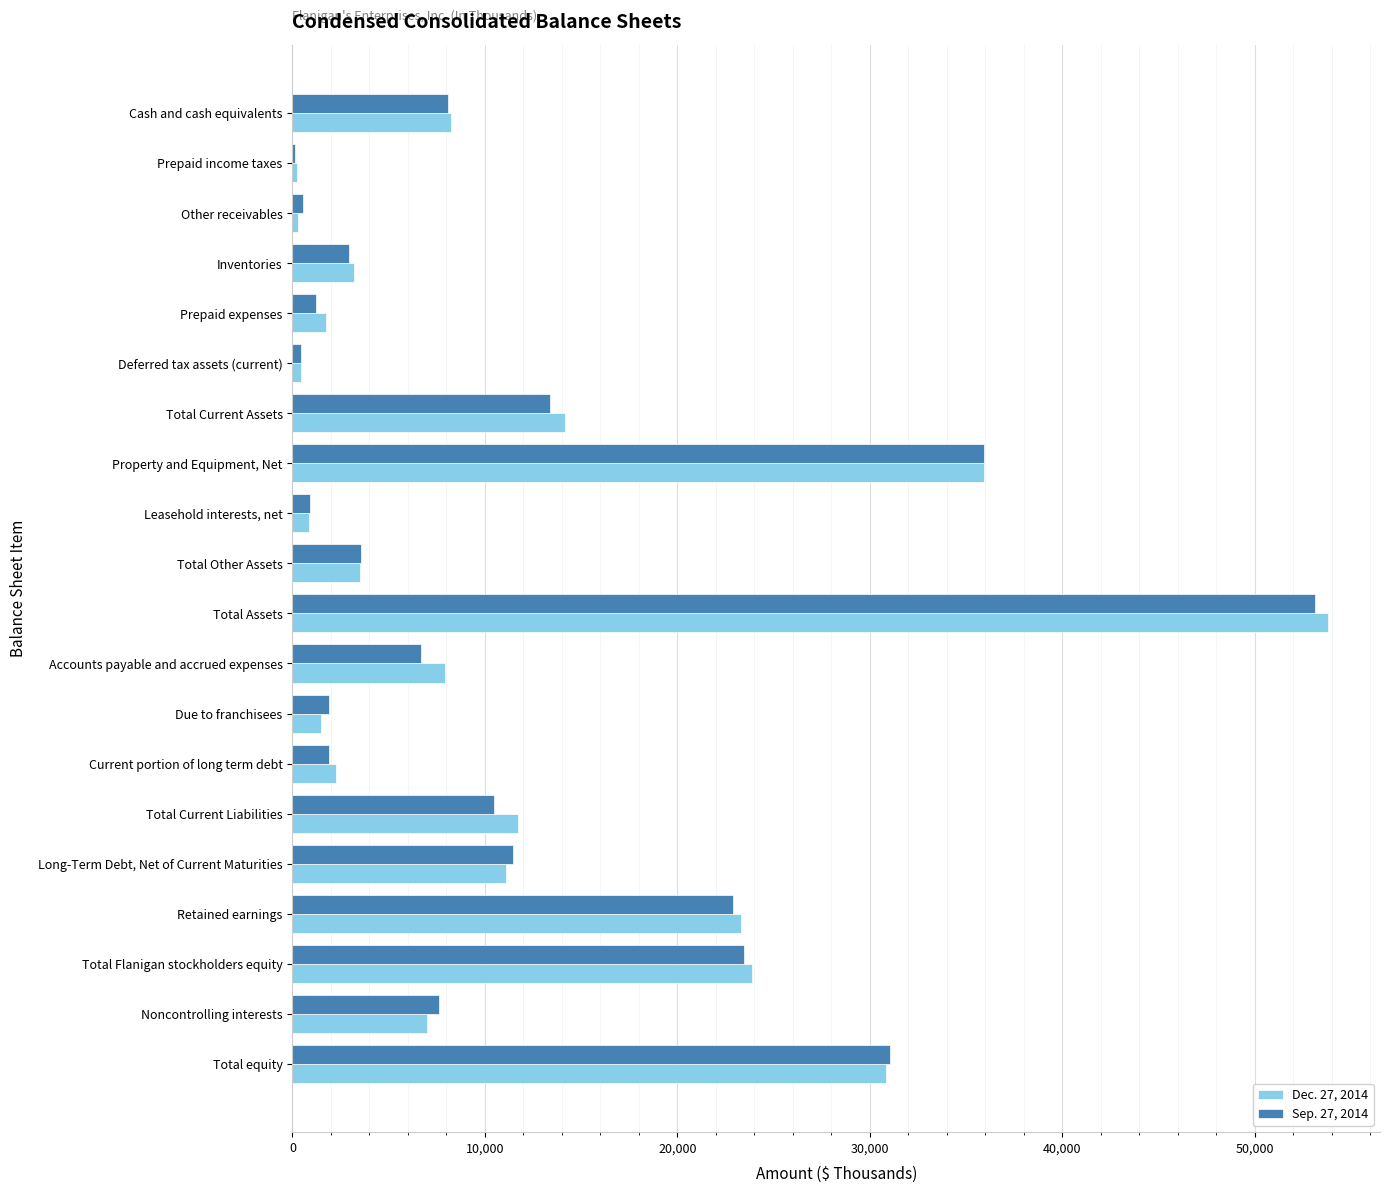

Which series changed the most between Current portion of long term debt and Noncontrolling interests?

Sep. 27, 2014